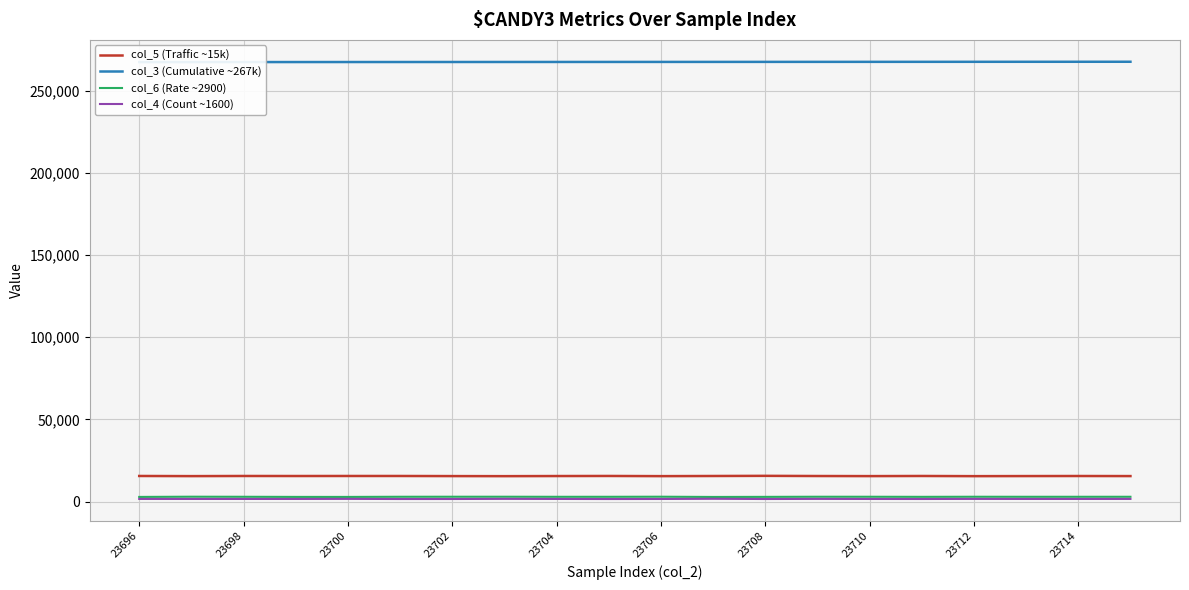

The value of col_5 (Traffic ~15k) at 23712 is 15526. True or false?

True